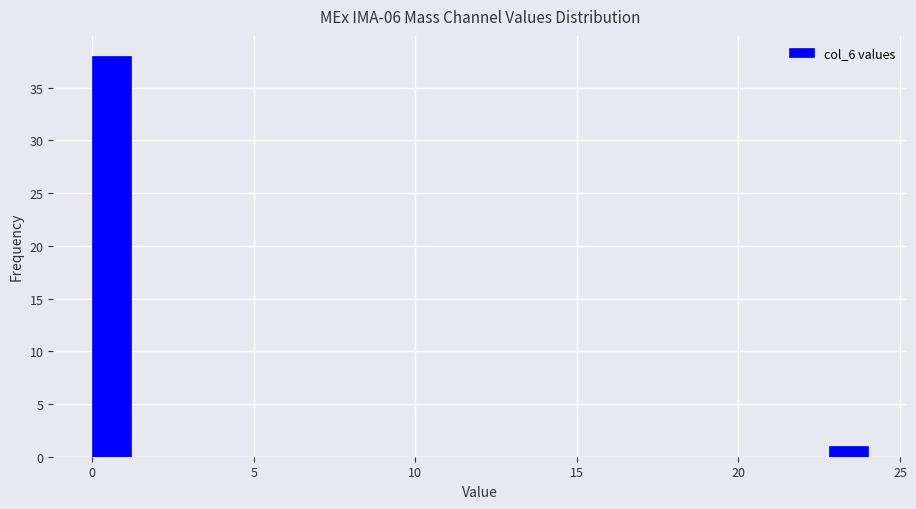

Around what value on the x-axis is the tallest bar? Give the approximate position of its centre, as read against the axis.

0.5